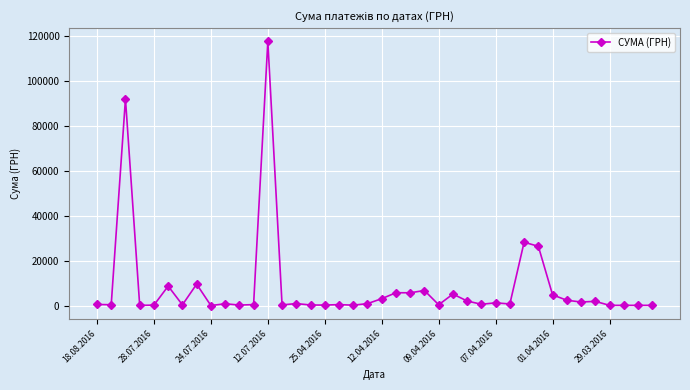

True or false: there are more than 1 points higher than both neighbors.

True